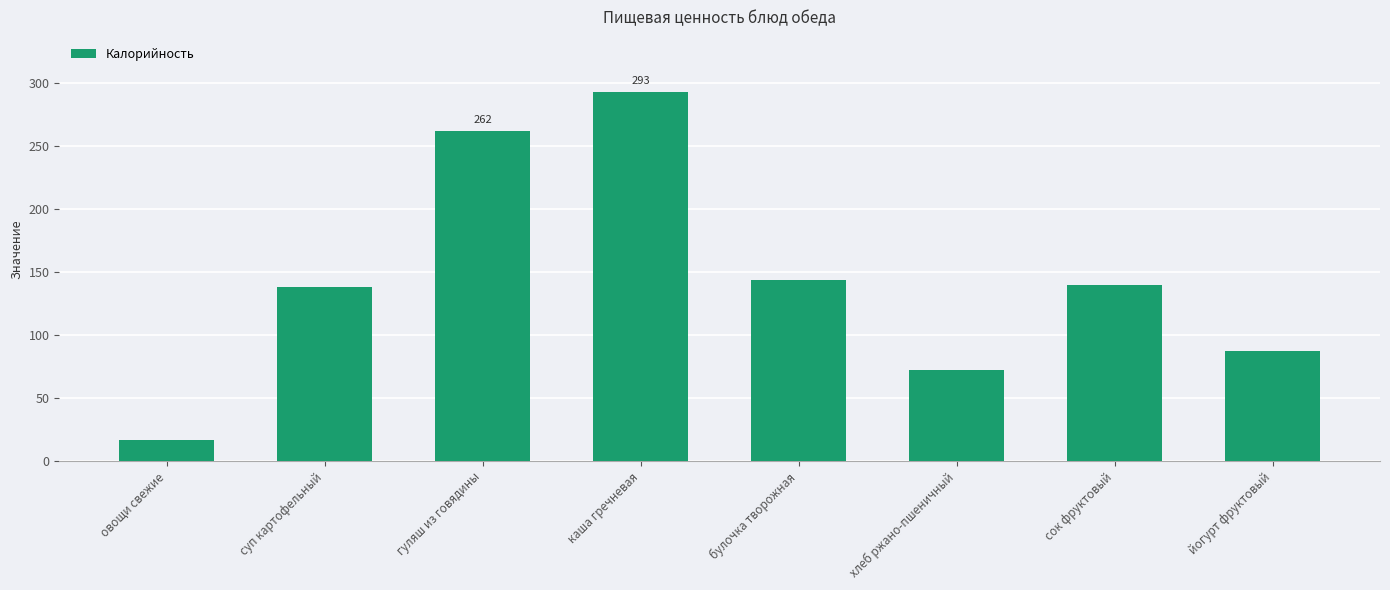

What is the label of the 6th bar from the right?

гуляш из говядины